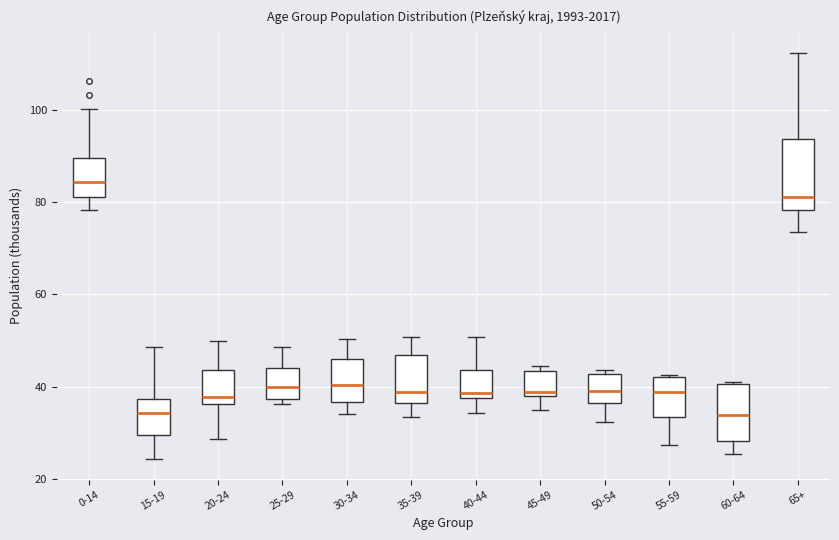

Comparing the boxes themselves (not the whiskers), which one is the tallest?

65+